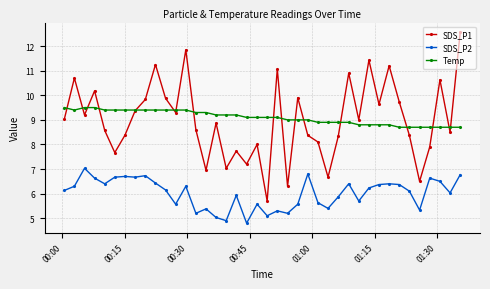

What is the smallest value displayed?

4.8